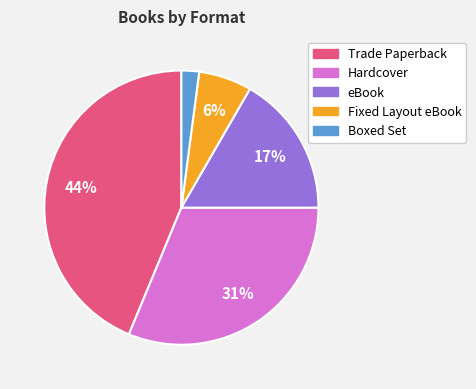

Which has a higher value, Boxed Set or Hardcover?

Hardcover